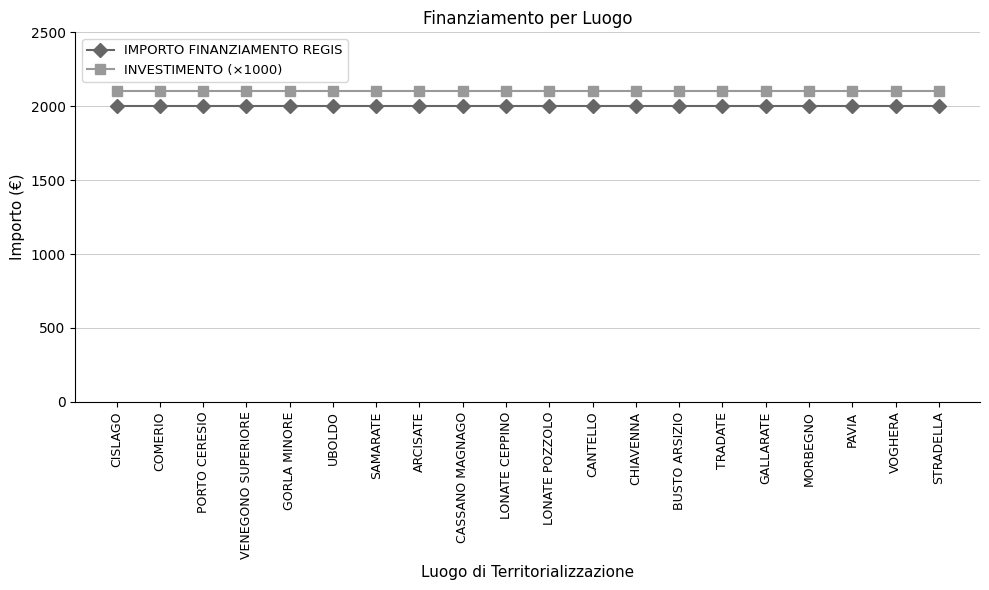

Is the value of IMPORTO FINANZIAMENTO REGIS at UBOLDO greater than the value of INVESTIMENTO (×1000) at TRADATE?

No